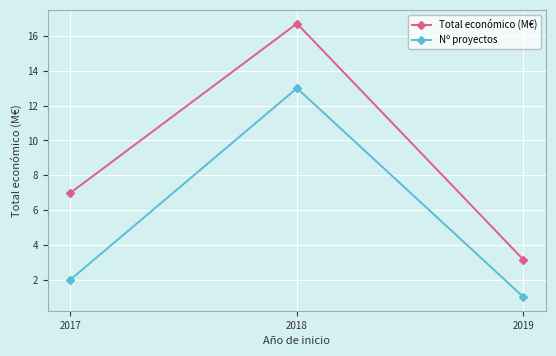

What is the sum of all Total económico (M€) values?

26.8